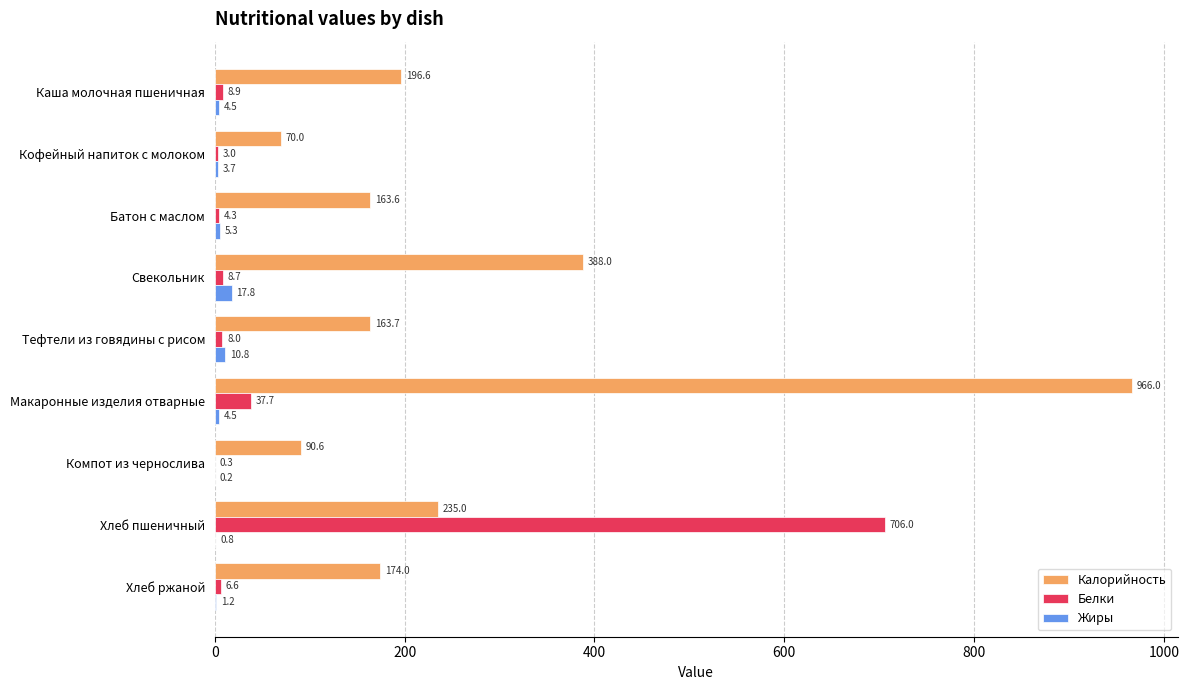

Where is Жиры nearest to the value 9?

Тефтели из говядины с рисом